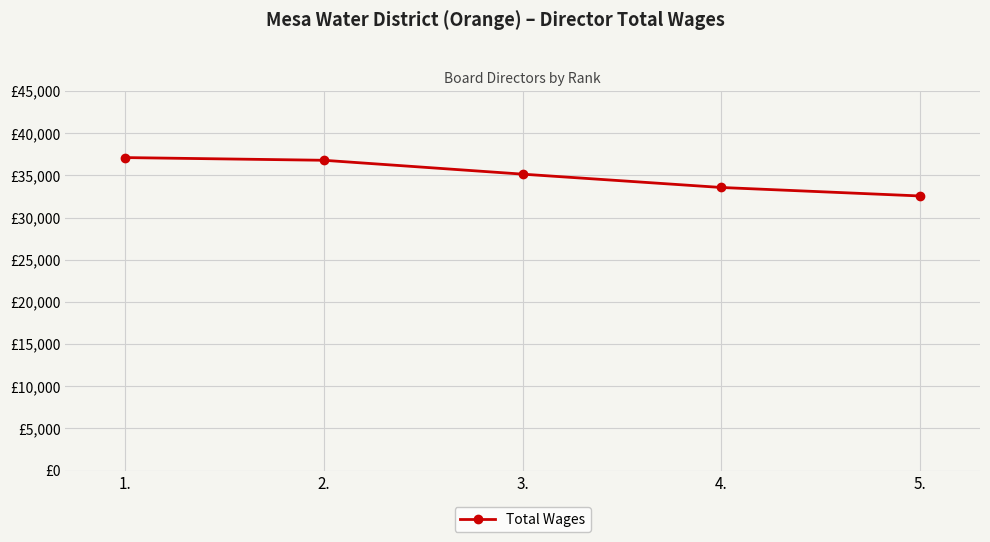

Does the chart display data point markers on the line(s)?

Yes